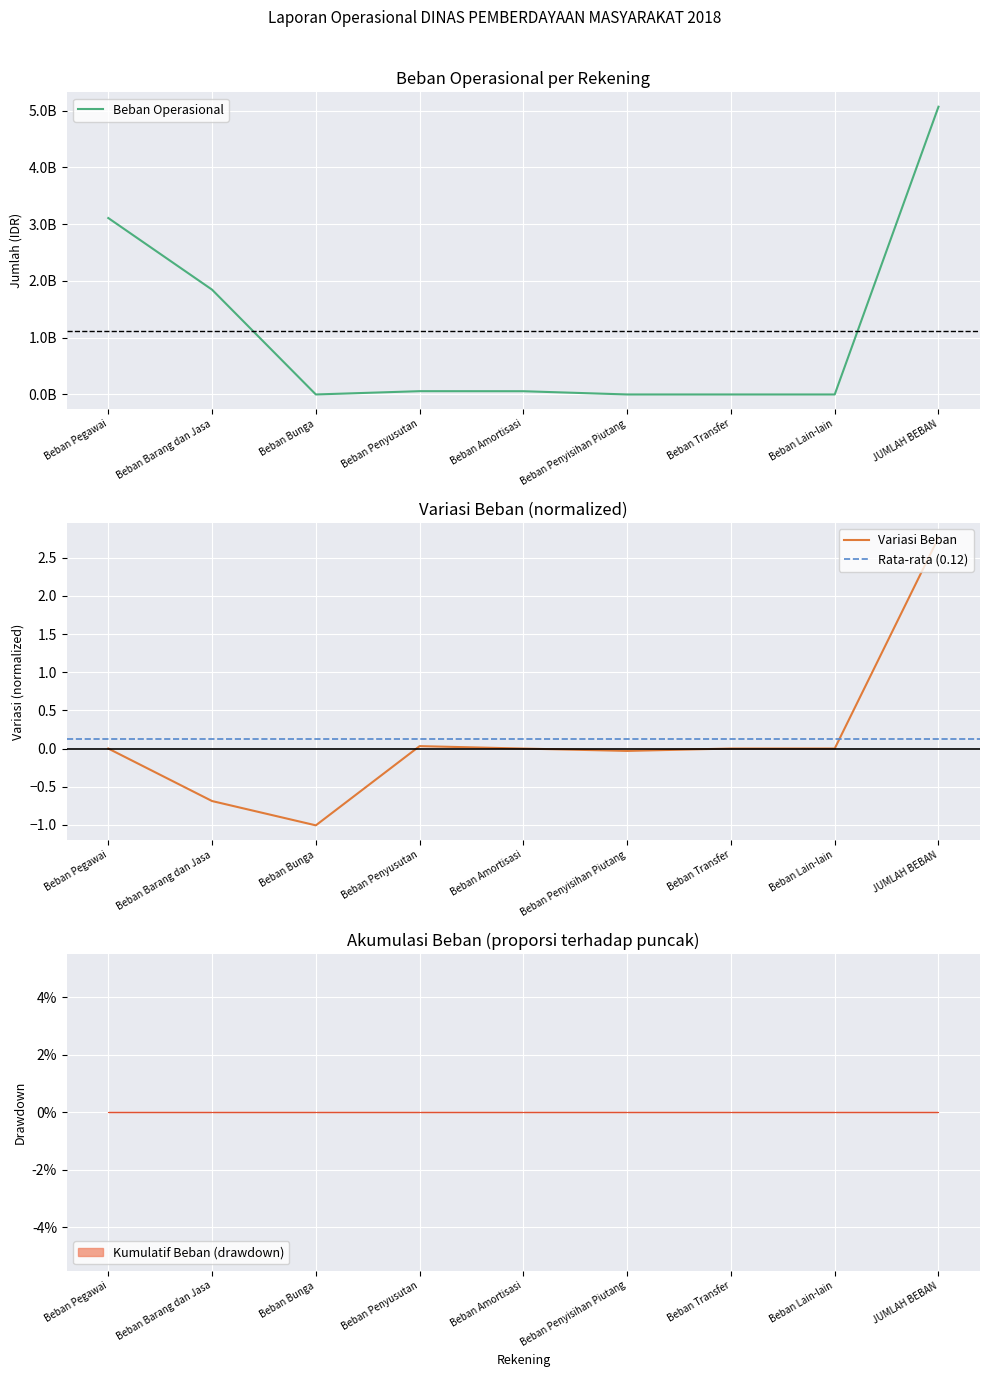

How many values are below 57044050?

4